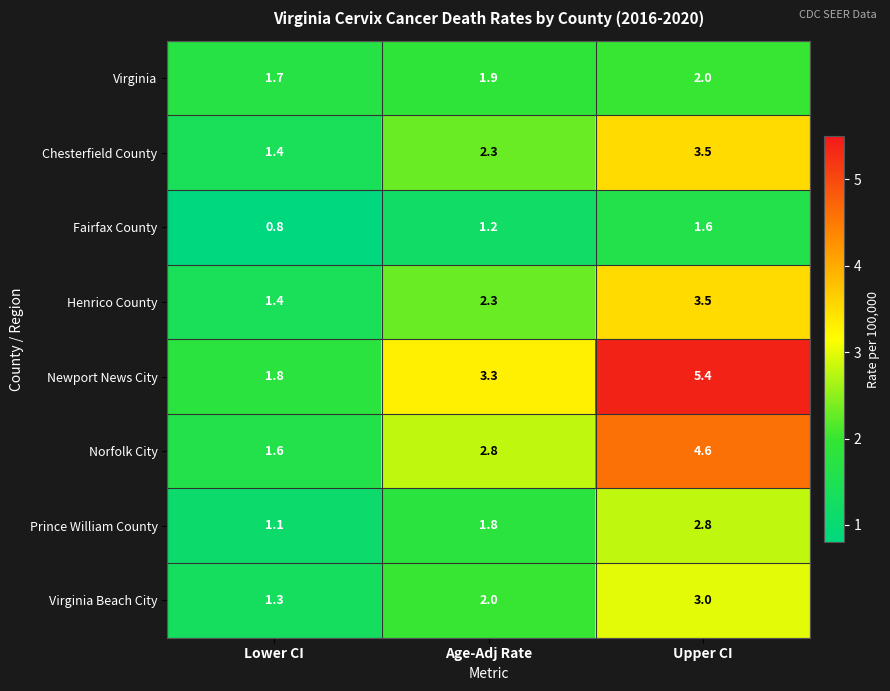

At how many categories does at least one series exceed 1?

3